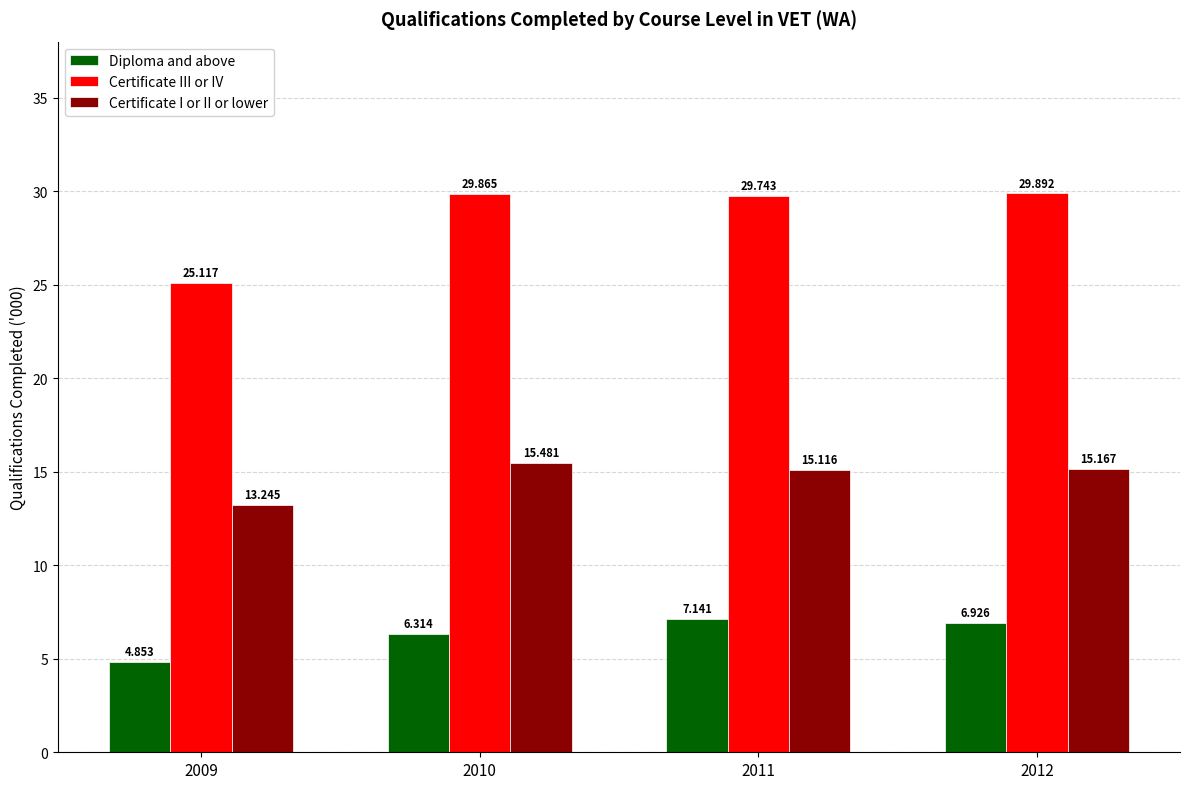

List the series in order of their peak value, highest first.

Certificate III or IV, Certificate I or II or lower, Diploma and above